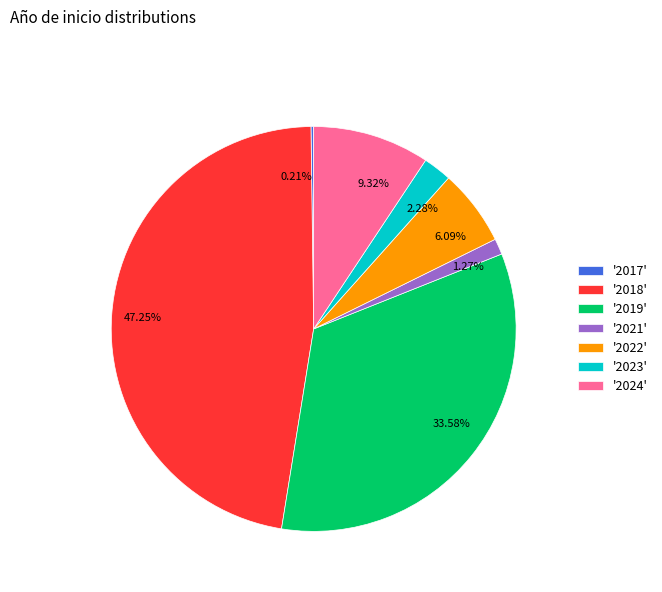

Which has a higher value, 1.27% or 2.28%?

2.28%